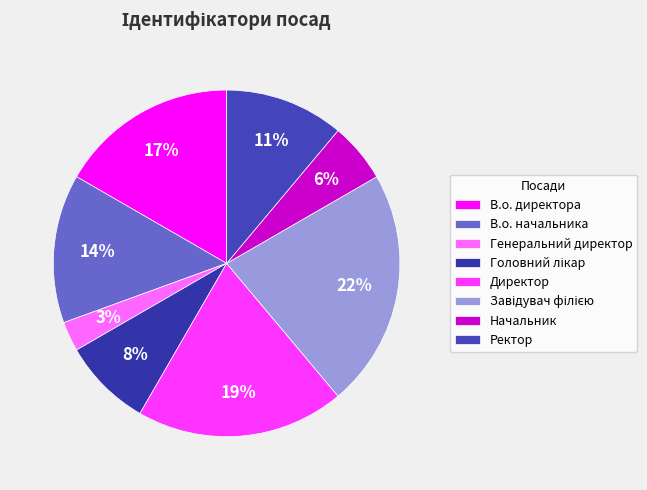

To the nearest percent, what is the combined percentage of В.о. начальника and Директор?

33%